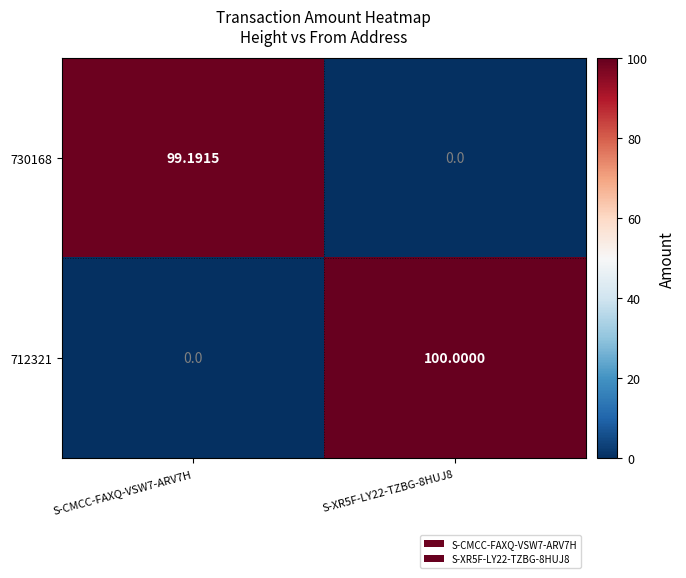

Is the value of 730168 at S-CMCC-FAXQ-VSW7-ARV7H greater than the value of 712321 at S-CMCC-FAXQ-VSW7-ARV7H?

Yes